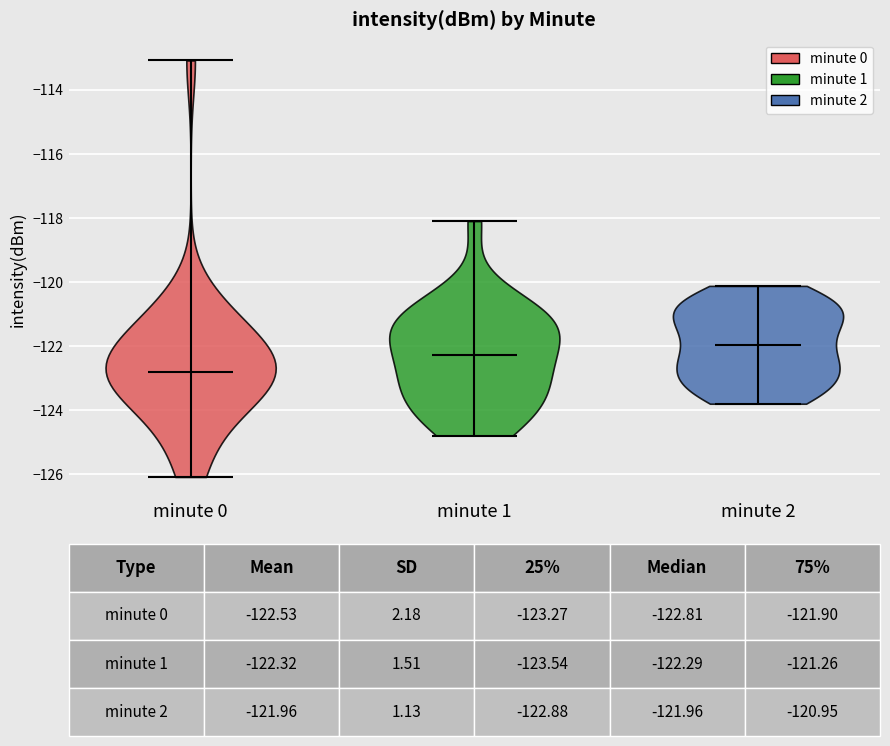

Which violin has the highest median line?

minute 2